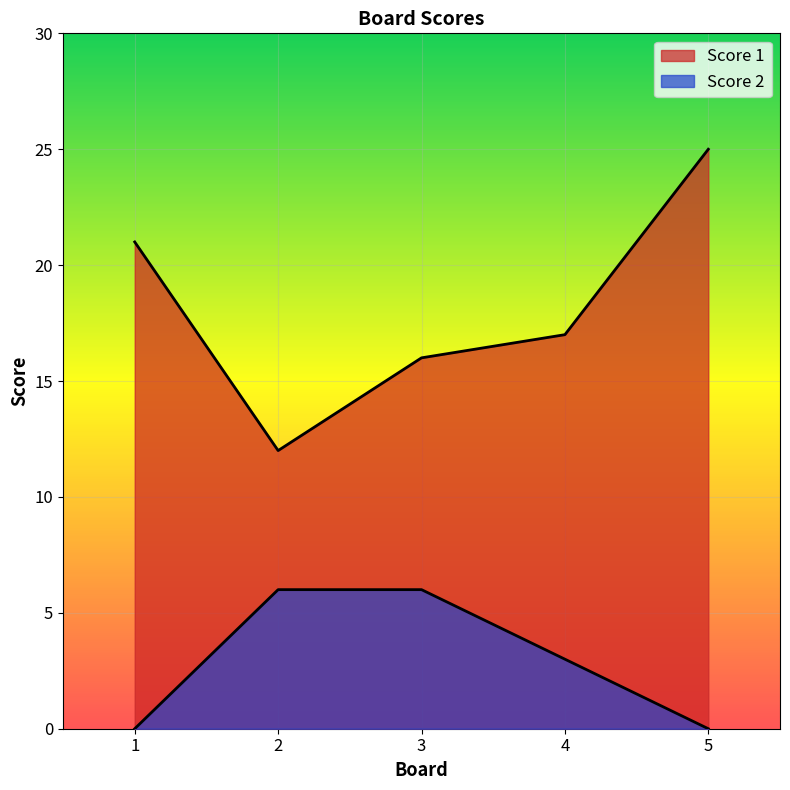

Which label corresponds to the largest value in the chart?

5